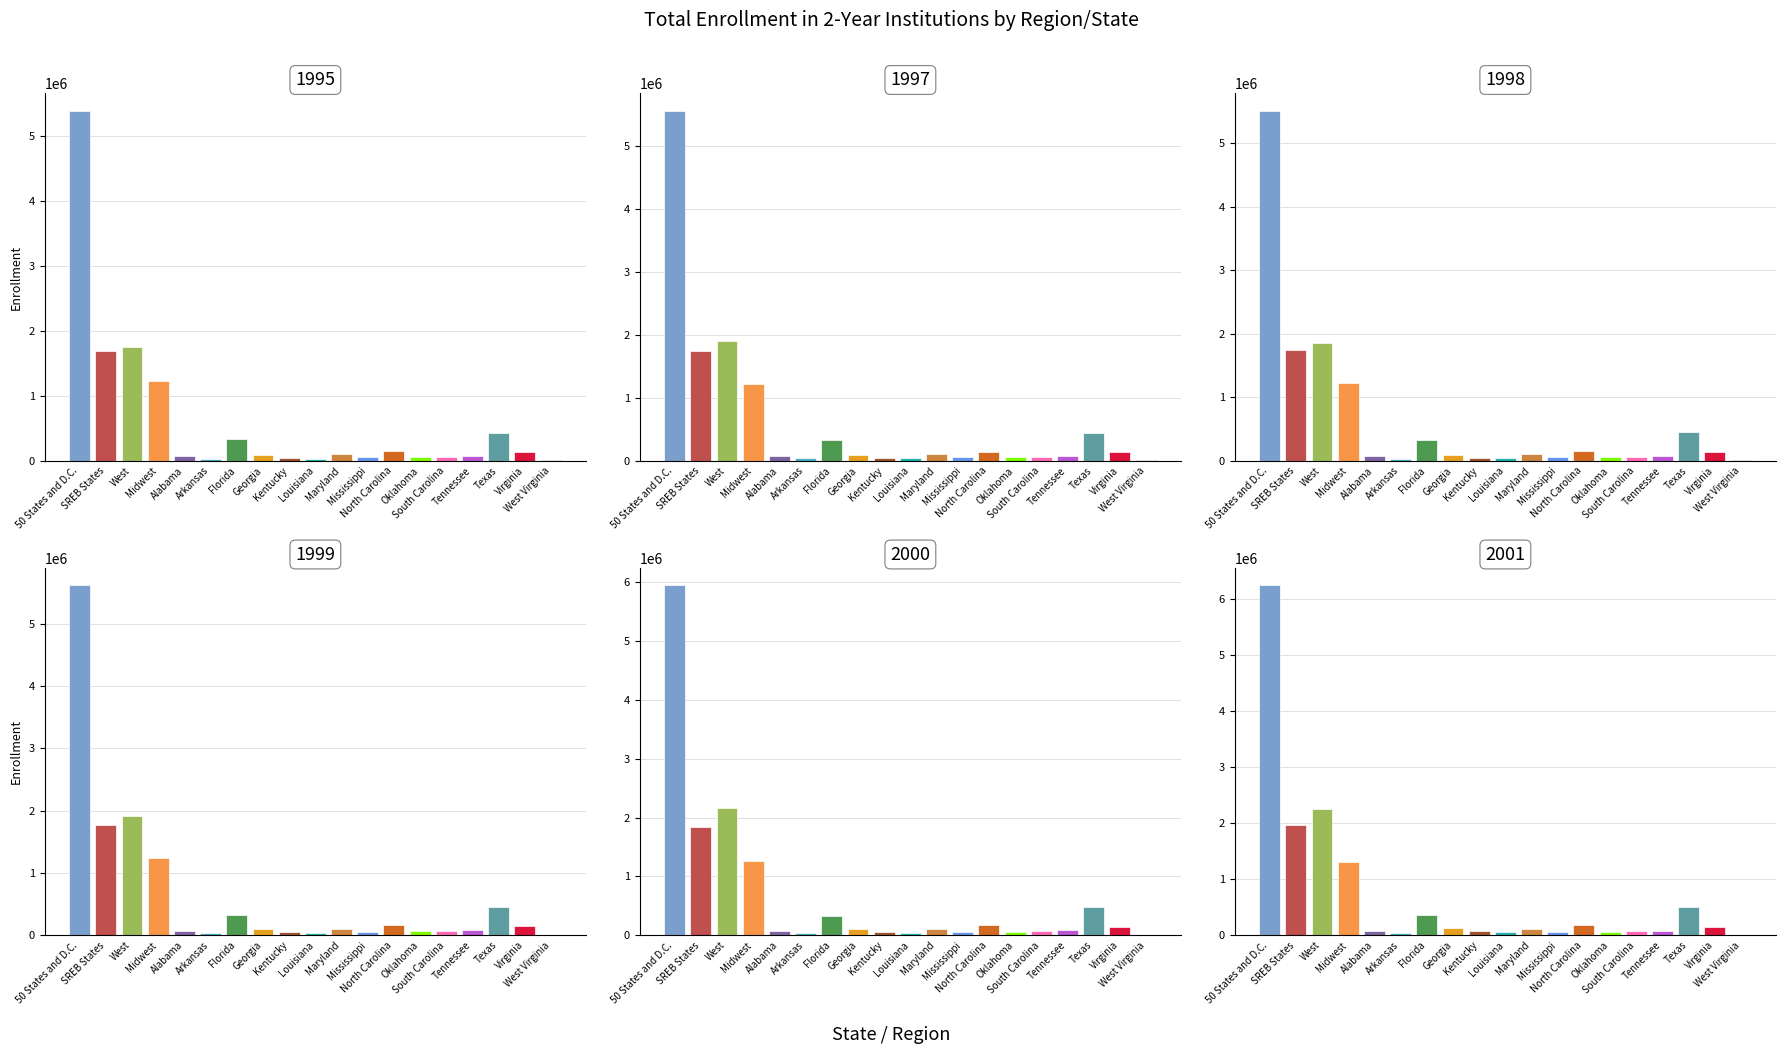

The 2000 series shows 90633 at Tennessee. True or false?

True